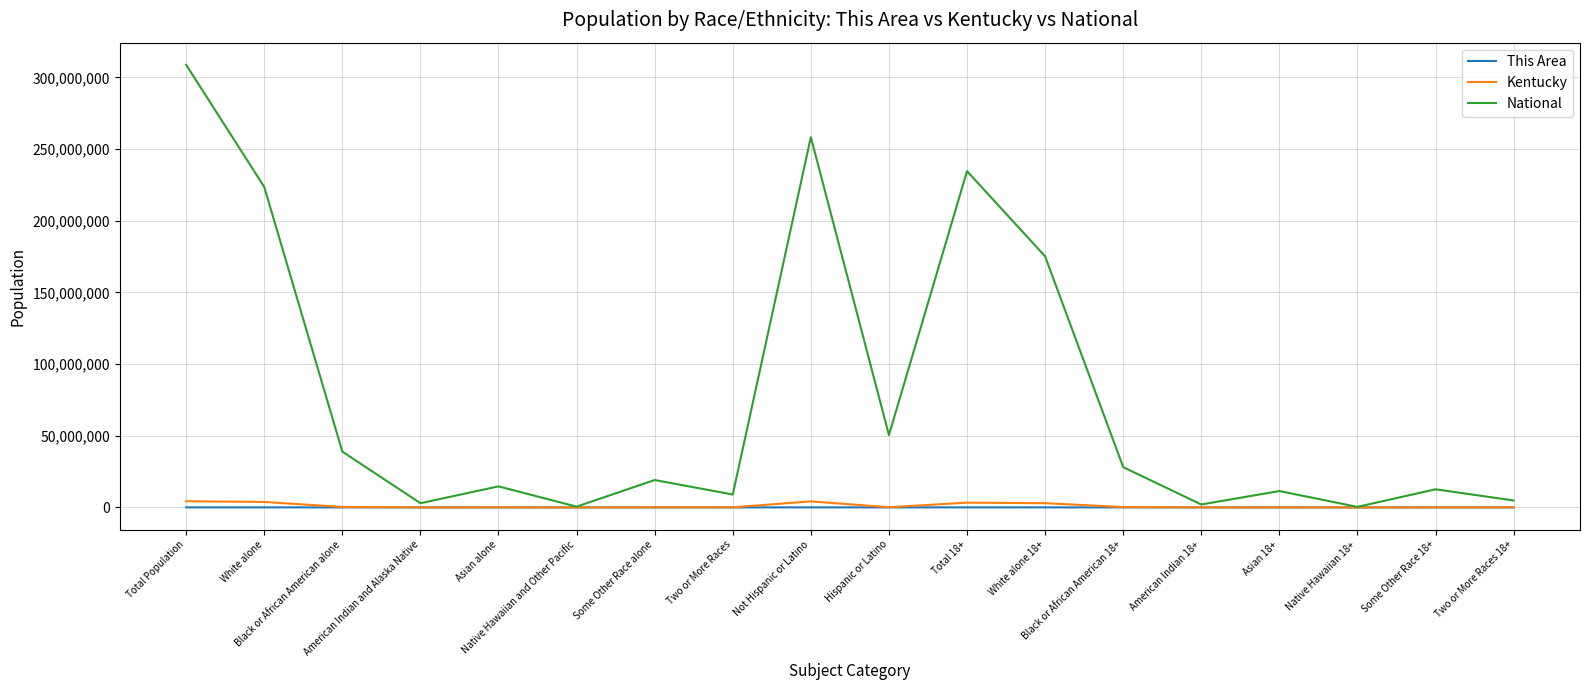

Which series has the largest total across all categories?

National